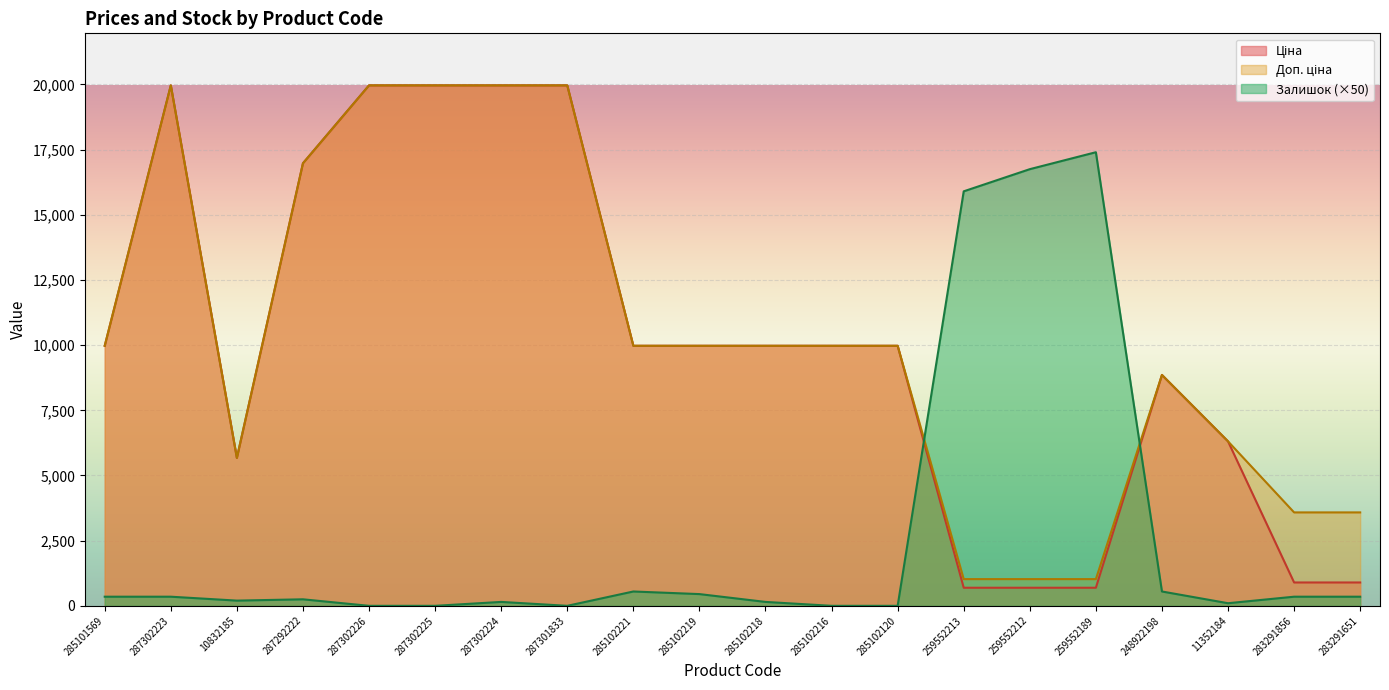

The Доп. ціна series shows 8167.7 at 10832185. True or false?

False